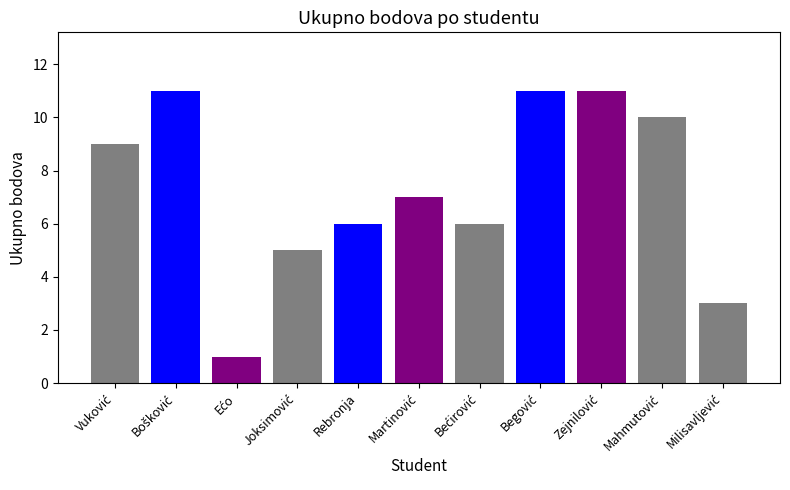

What is the greatest value displayed?

11